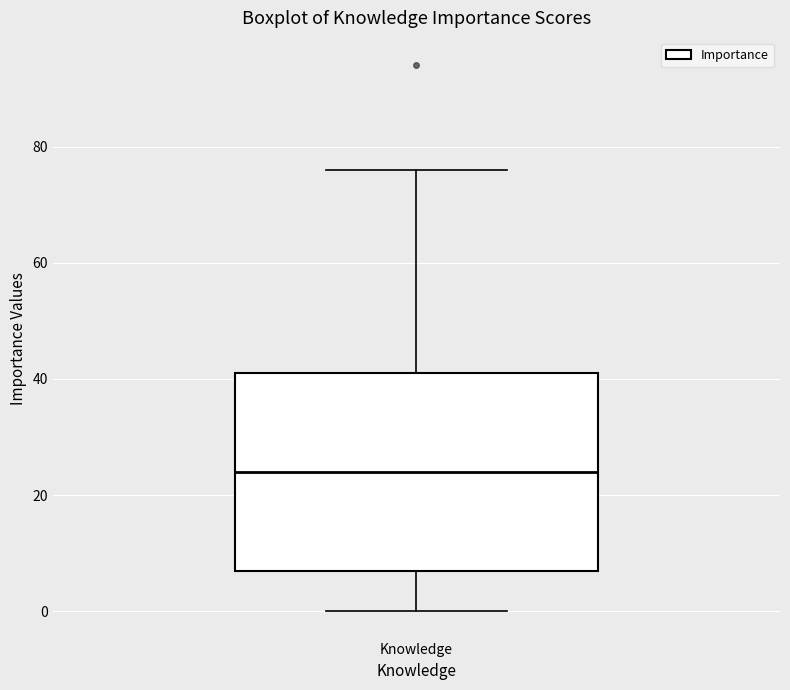

Transcribe this box plot: give where the median line is, the range the box spans, and where the two whiskers end, as read against the y-axis. The values are not printed on the chart, so give them approximately, as read against the axis.

median 24, box 8 to 42, whiskers 0 to 76